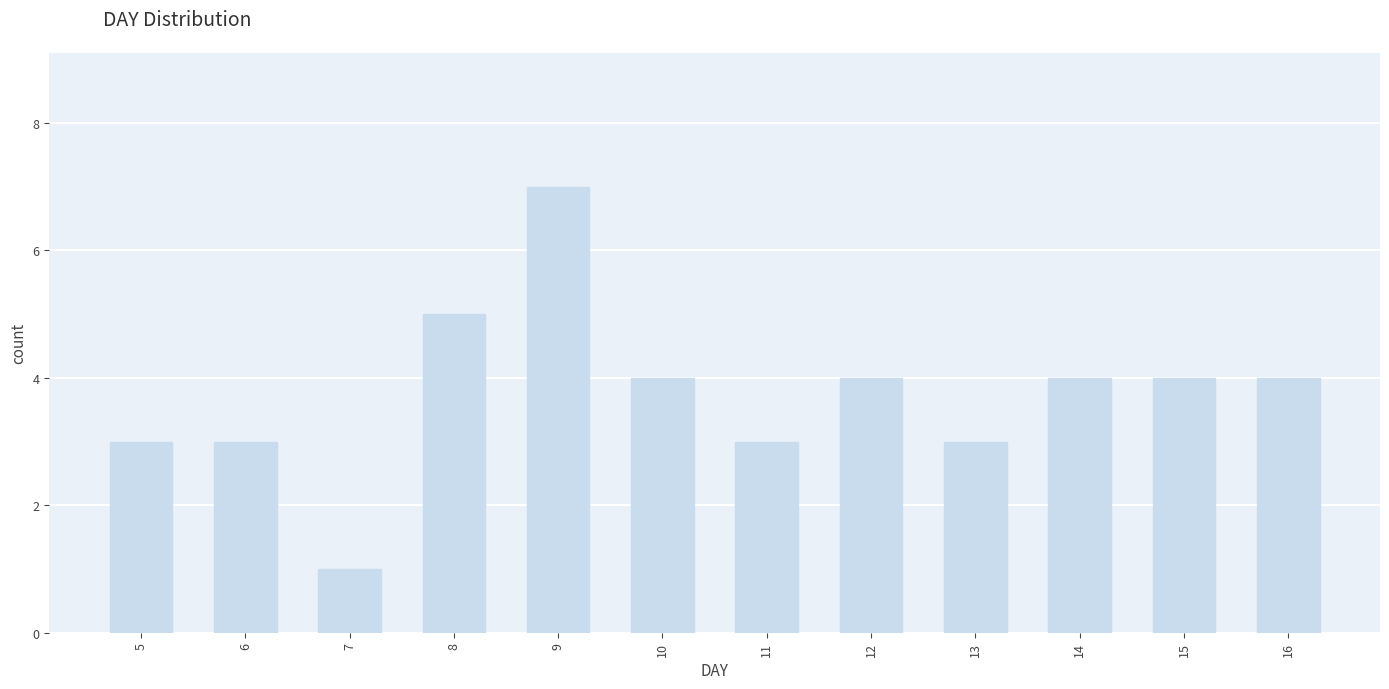

Is it true that the value at 10 is 1?

False